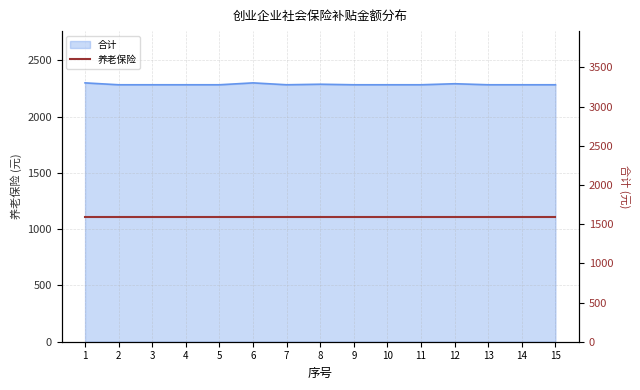

List the labels in order of value, largest first.

1, 6, 12, 8, 2, 3, 4, 5, 7, 9, 10, 11, 13, 14, 15